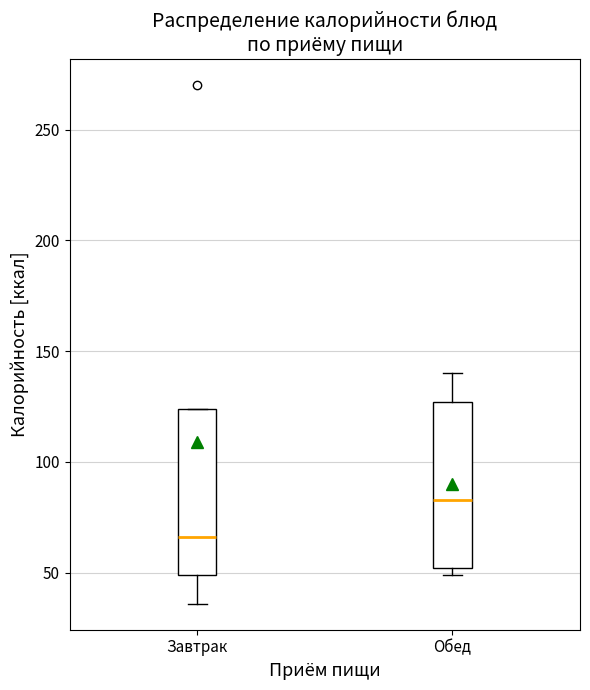

Reading left to right, read every box against the y-axis: the position of its median line, the range the box covers, and the ends of its whiskers. The values are not printed on the chart, so give them approximately, as read against the axis.

Завтрак: median 65, box 50 to 125, whiskers 35 to 125
Обед: median 85, box 50 to 125, whiskers 50 (just below the box's lower edge) to 140